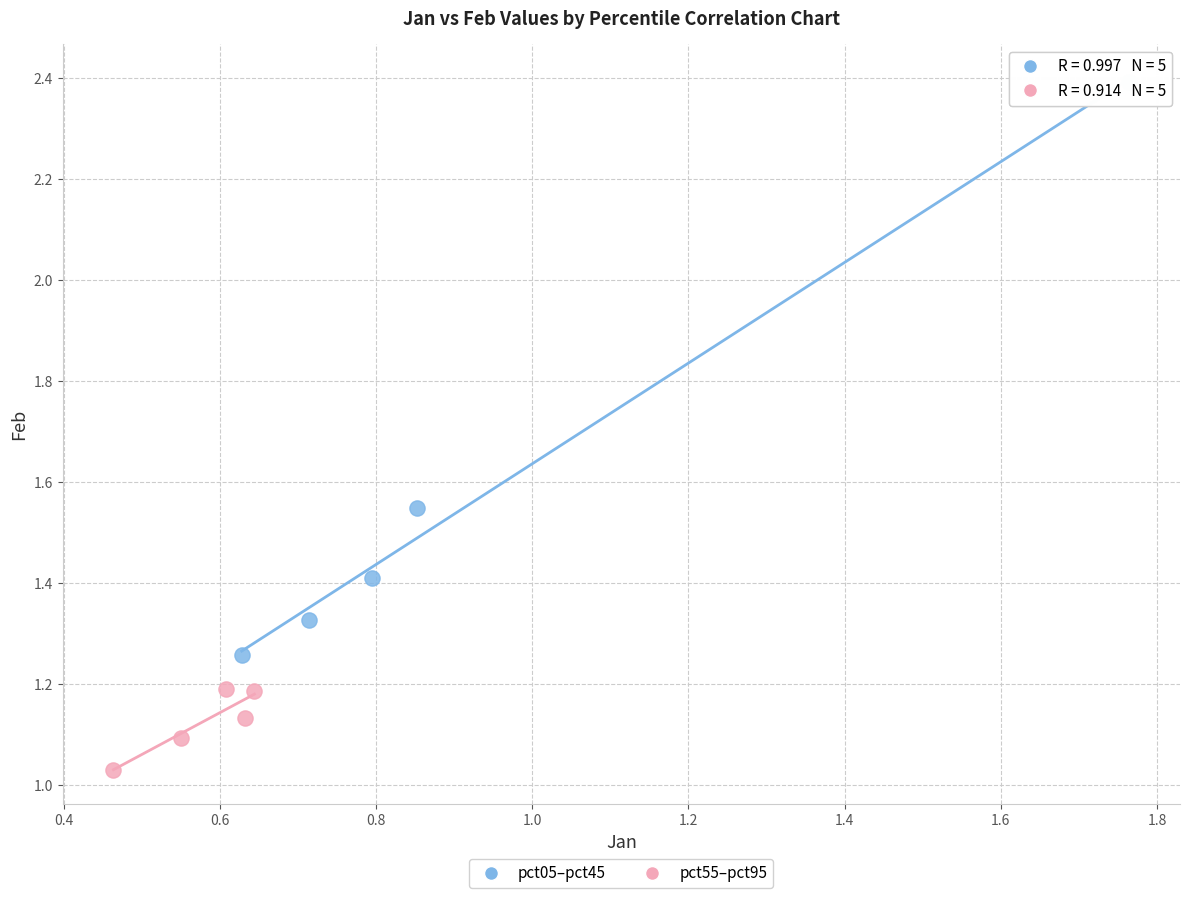

Which series reaches the maximum Y coordinate?

pct05–pct45